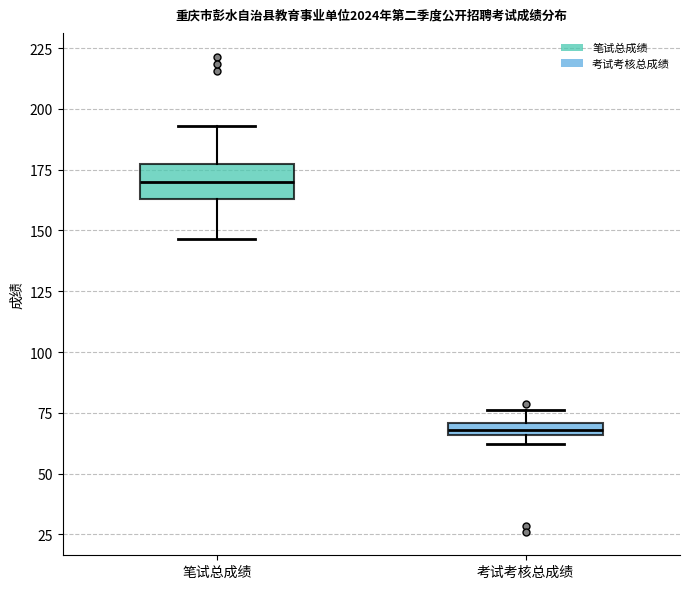

Which box has the lowest median line?

考试考核总成绩